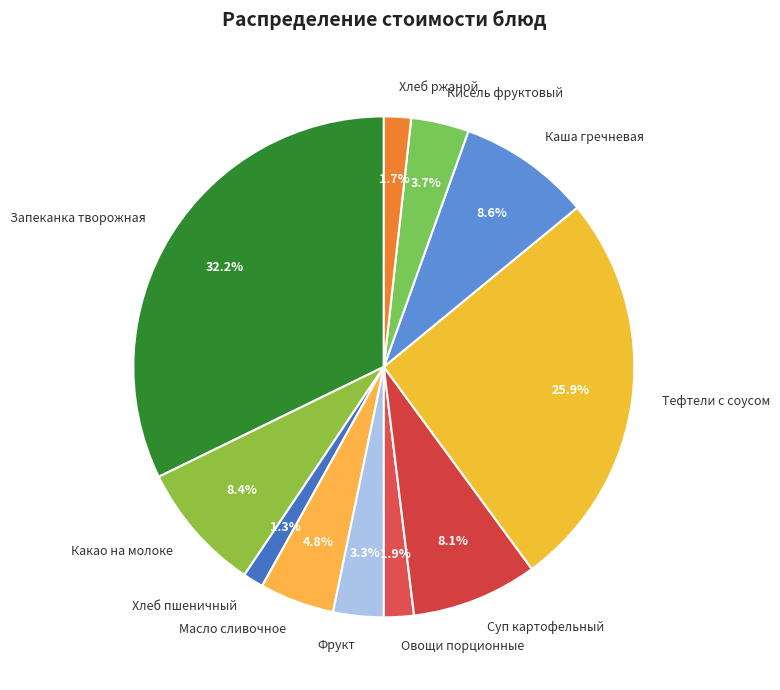

Is there a majority slice in this chart?

No